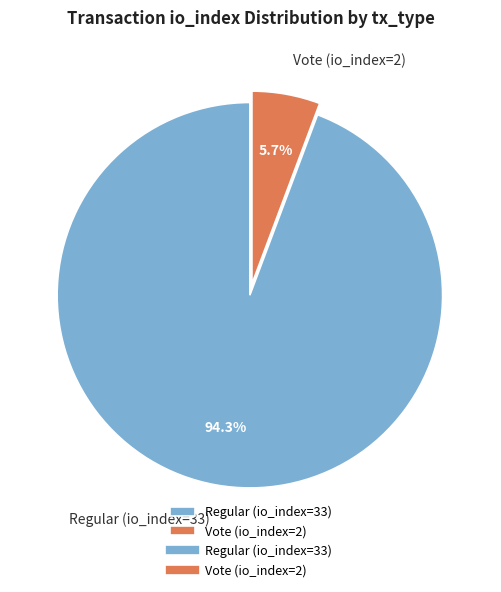

To the nearest percent, what percentage of the pie is Vote (io_index=2)?

6%